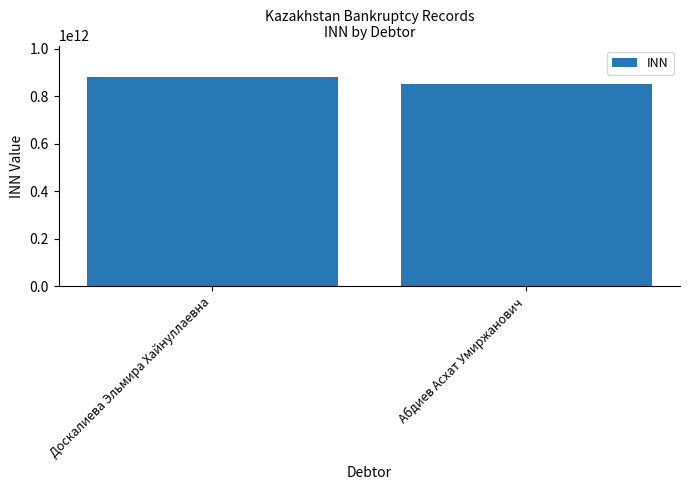

The value at Доскалиева Эльмира Хайнуллаевна is 186701244000. True or false?

False